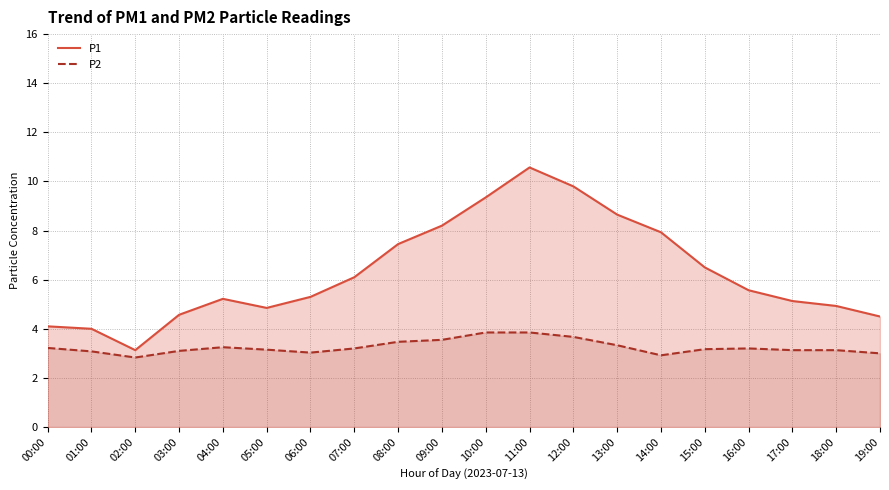

How many lines are shown in the chart?

2